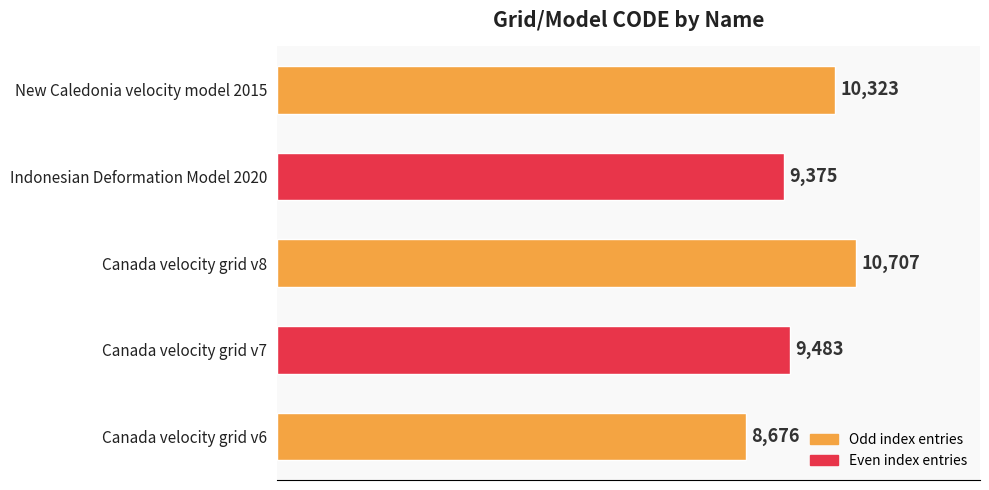

How many distinct data groups are displayed?

1